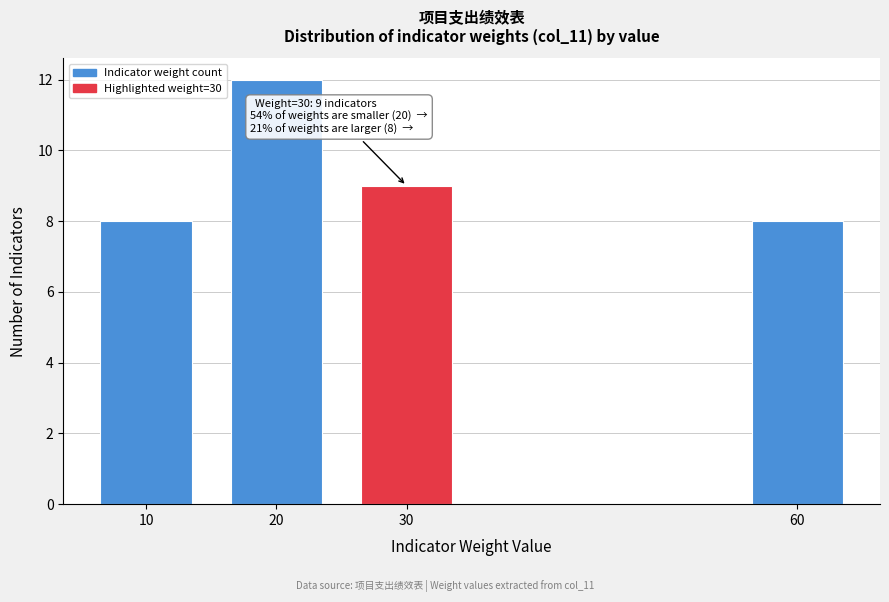

Reading right to left, list all the values displayed in this chart.

60=8	30=9	20=12	10=8